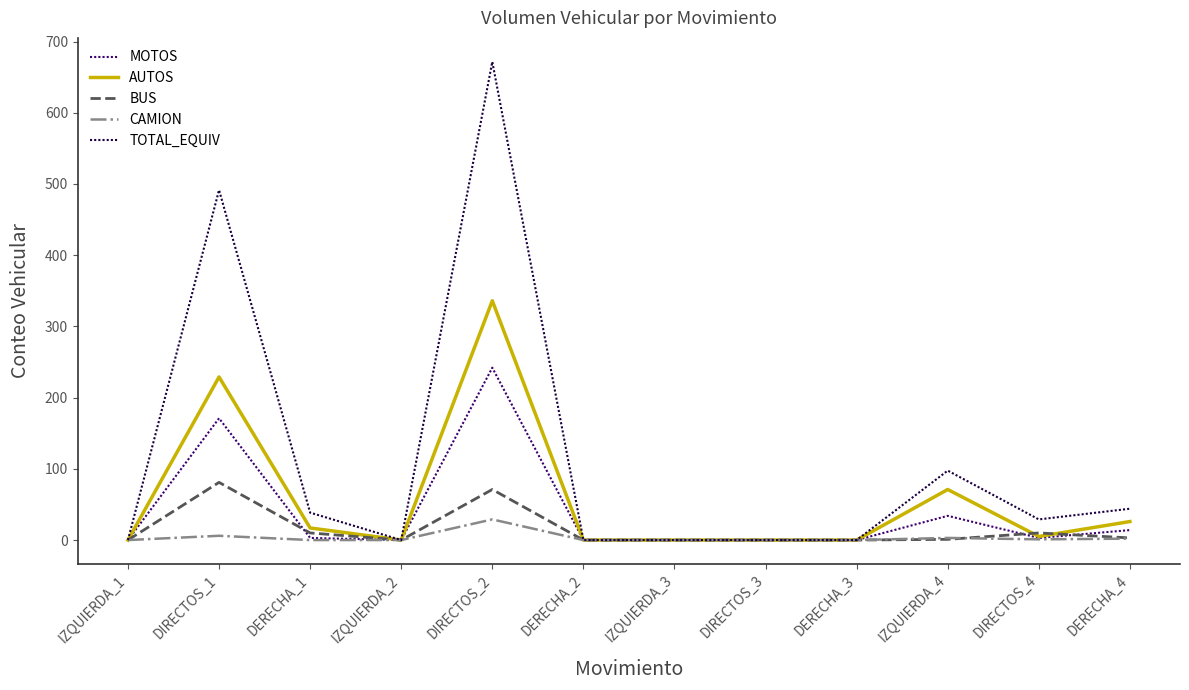

Which series has the largest total across all categories?

TOTAL_EQUIV